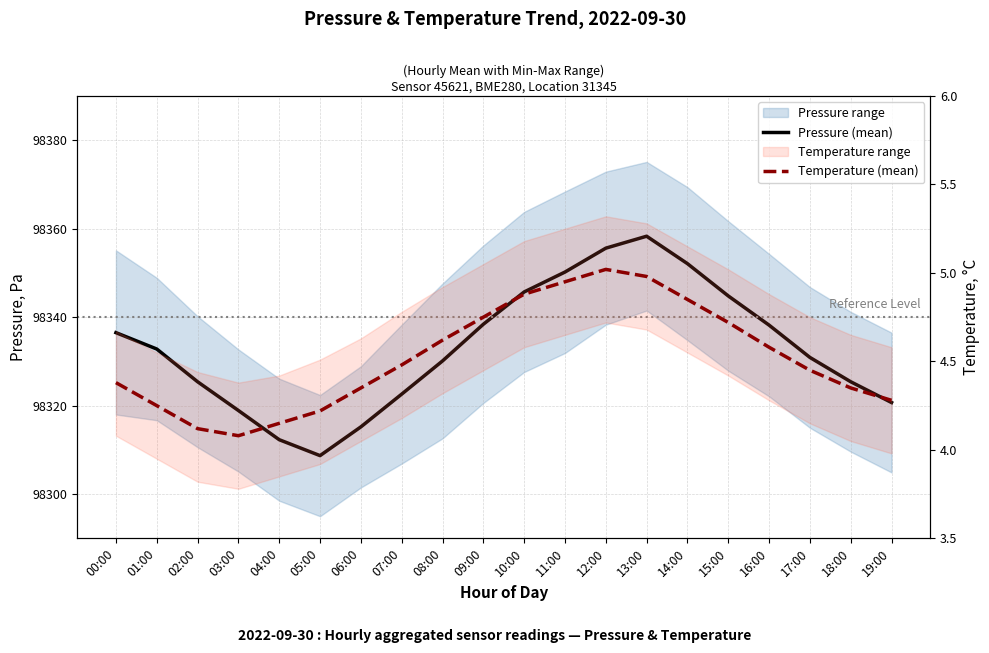

True or false: Pressure (mean) and Temperature (mean) cross at least once.

False